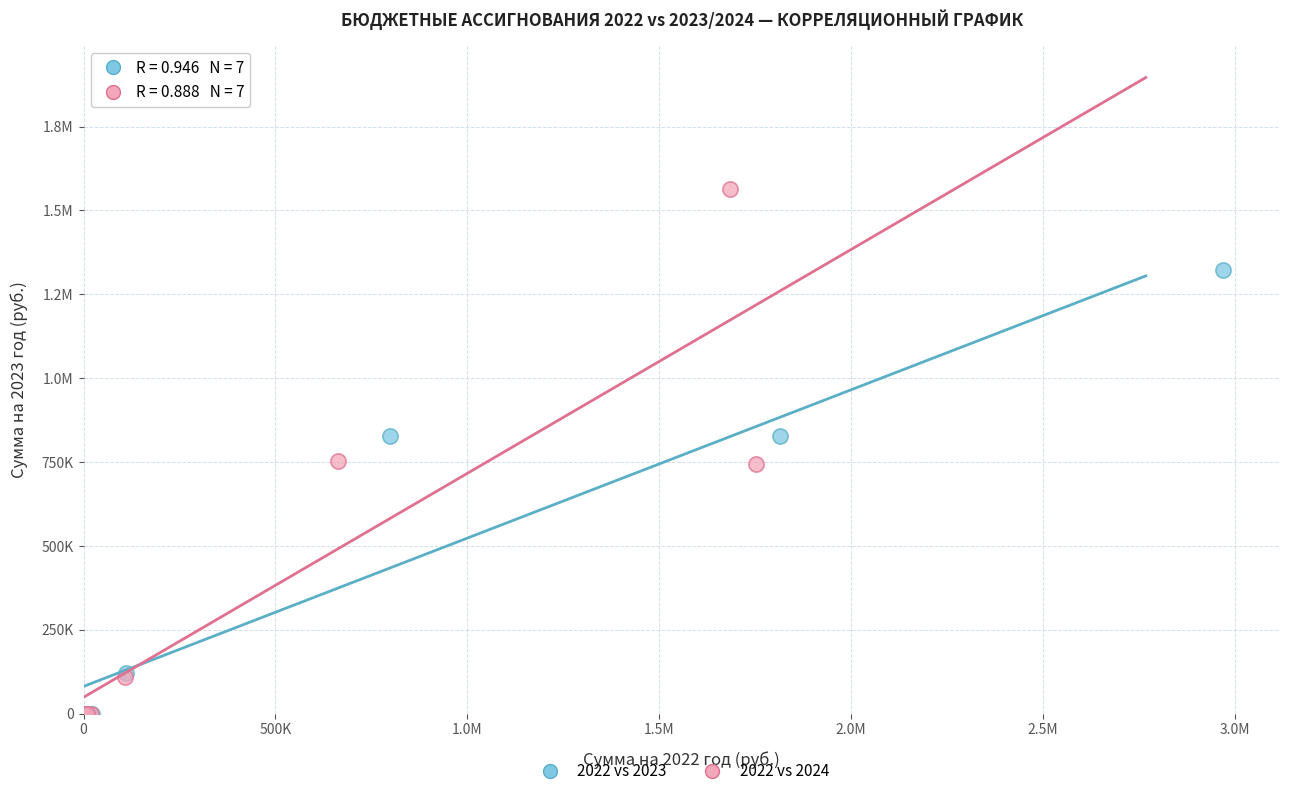

What are all the series names shown in the legend?

2022 vs 2023, 2022 vs 2024